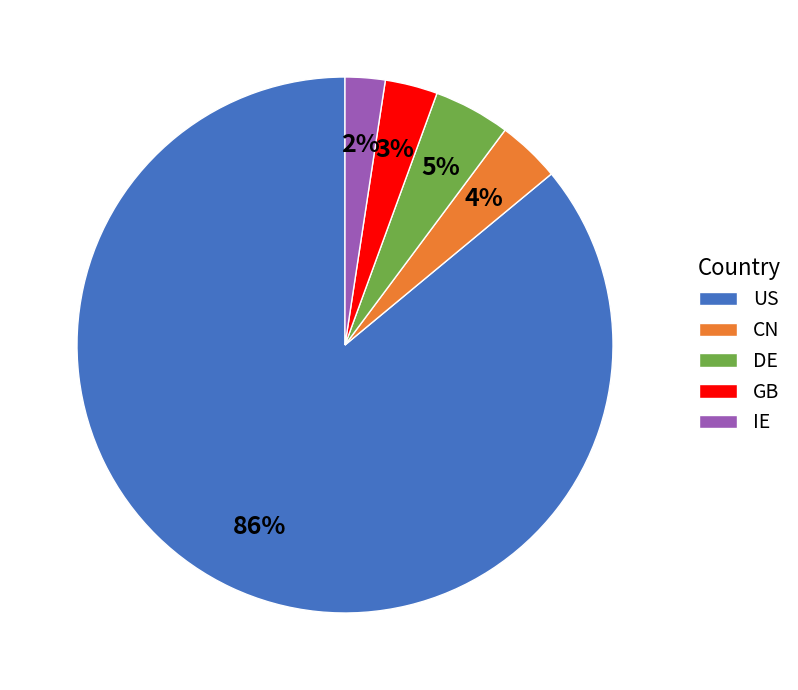

What percentage is the GB slice, to the nearest percent?

3%